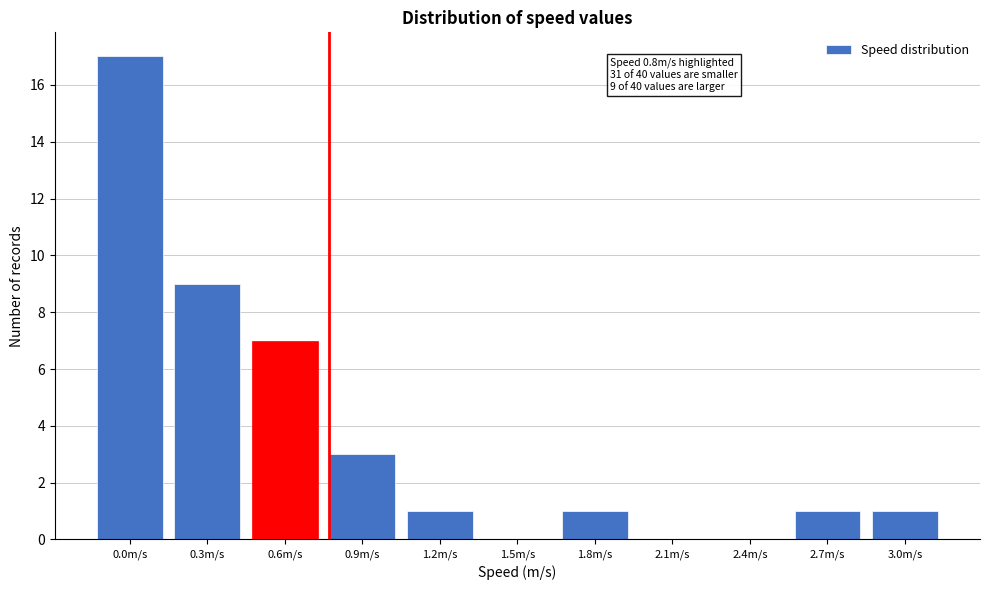

Reading left to right, what are all the values shown in this chart?

0.0m/s=17	0.3m/s=9	0.6m/s=7	0.9m/s=3	1.2m/s=1	1.5m/s=0	1.8m/s=1	2.1m/s=0	2.4m/s=0	2.7m/s=1	3.0m/s=1